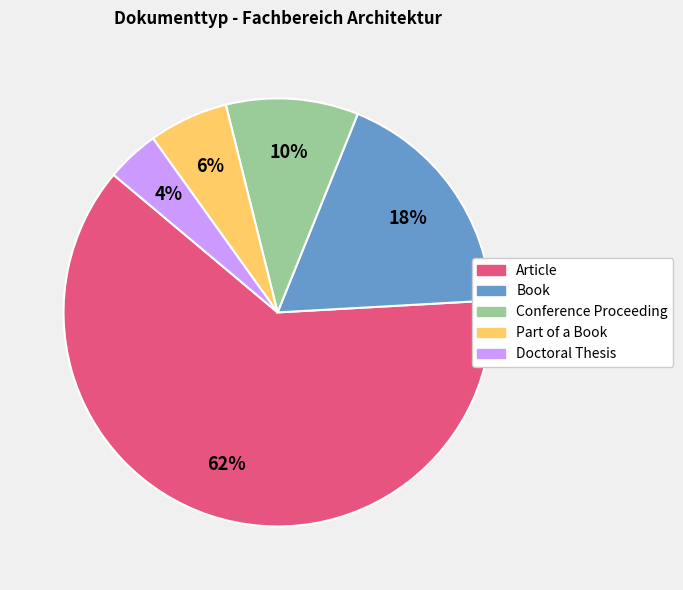

To the nearest percent, what is the difference between the Article and Book slice percentages?

44%